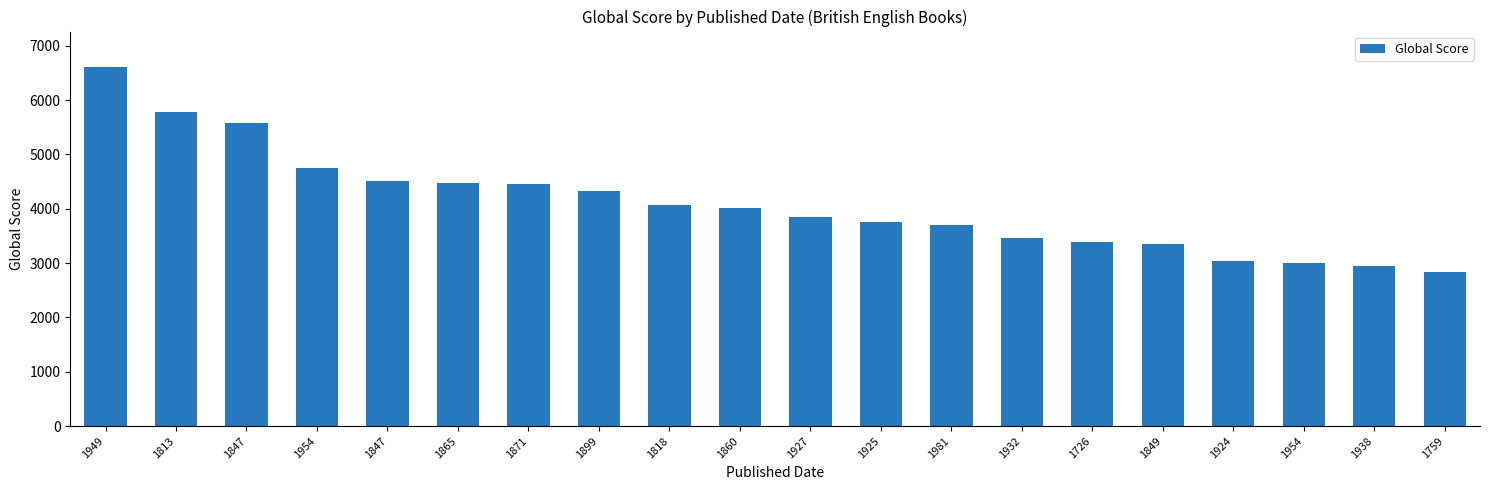

List the labels in order of value, smallest first.

1759, 1938, 1954, 1924, 1849, 1726, 1932, 1981, 1925, 1927, 1860, 1818, 1899, 1871, 1865, 1847, 1954, 1847, 1813, 1949